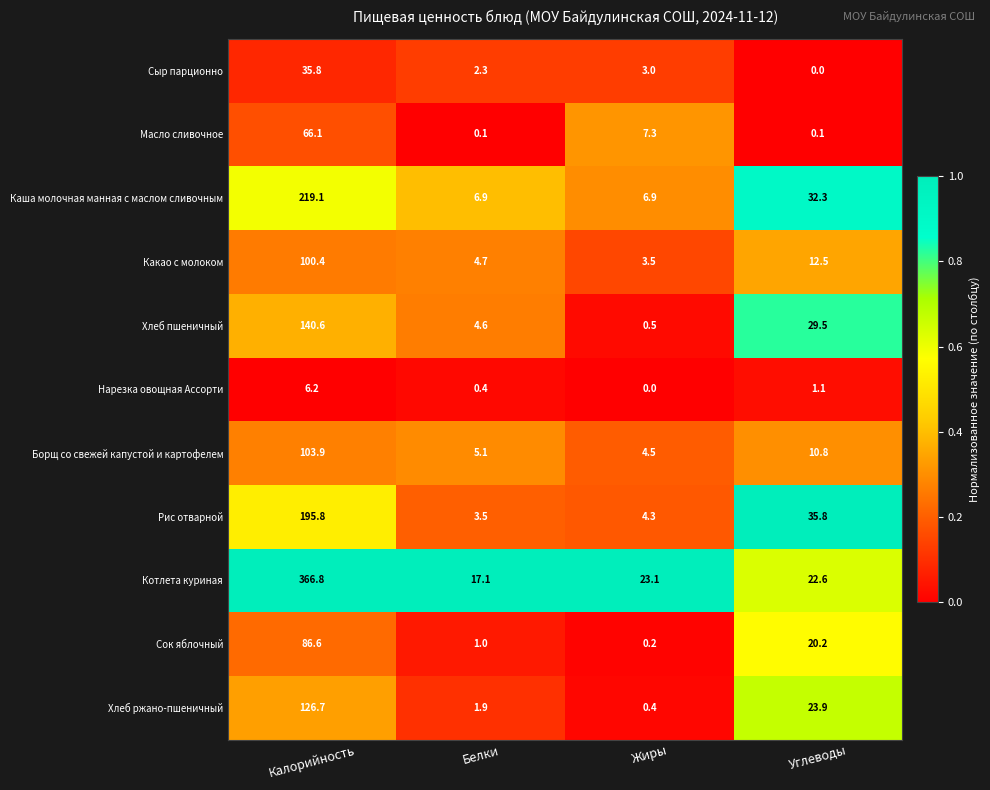

Count the number of data series in this chart.

11